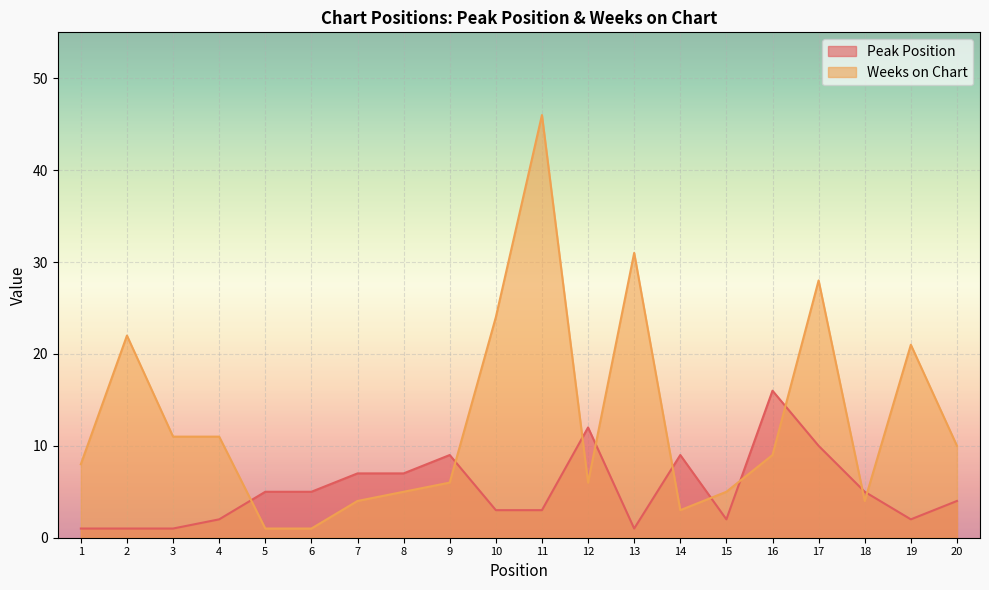

Which series has the largest range (max minus min)?

Weeks on Chart